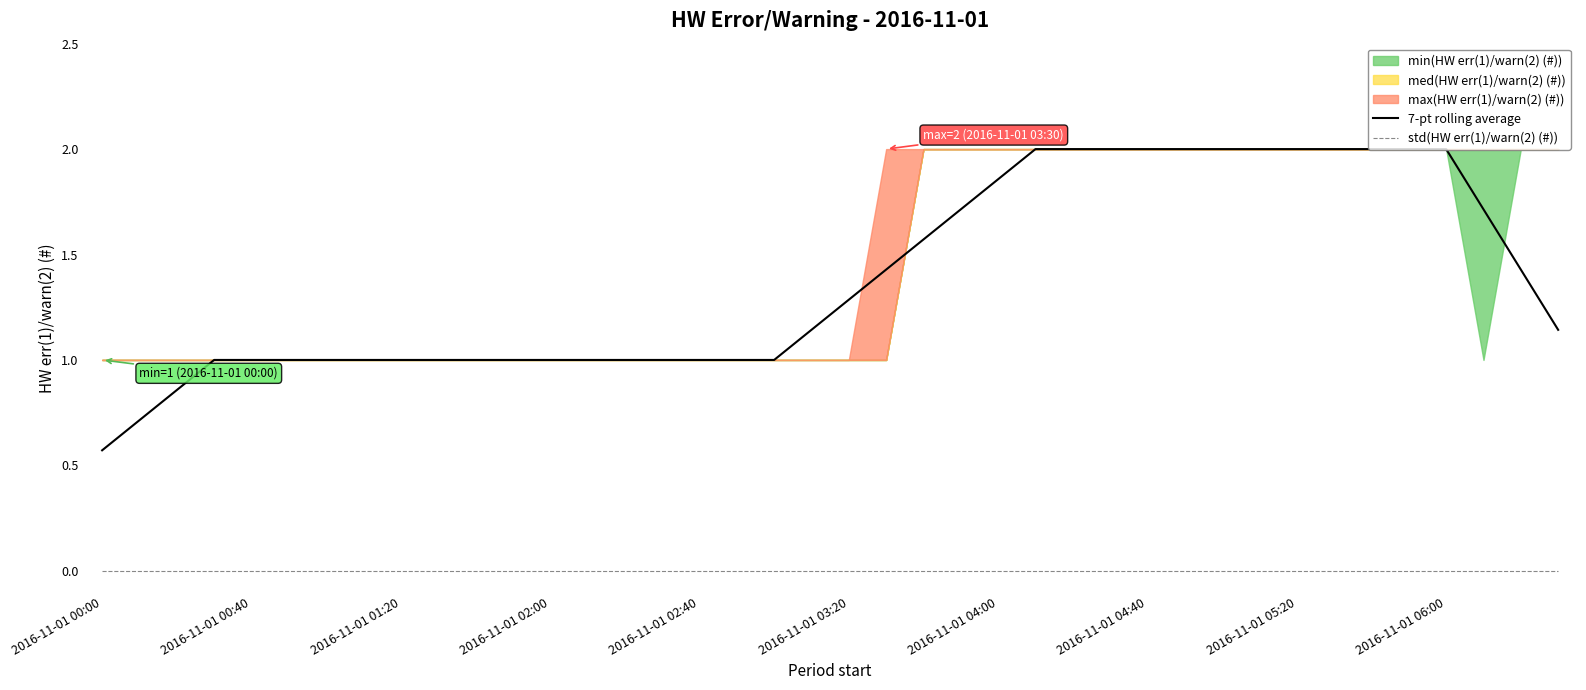

True or false: 7-pt rolling average and std(HW err(1)/warn(2) (#)) intersect in this chart.

False